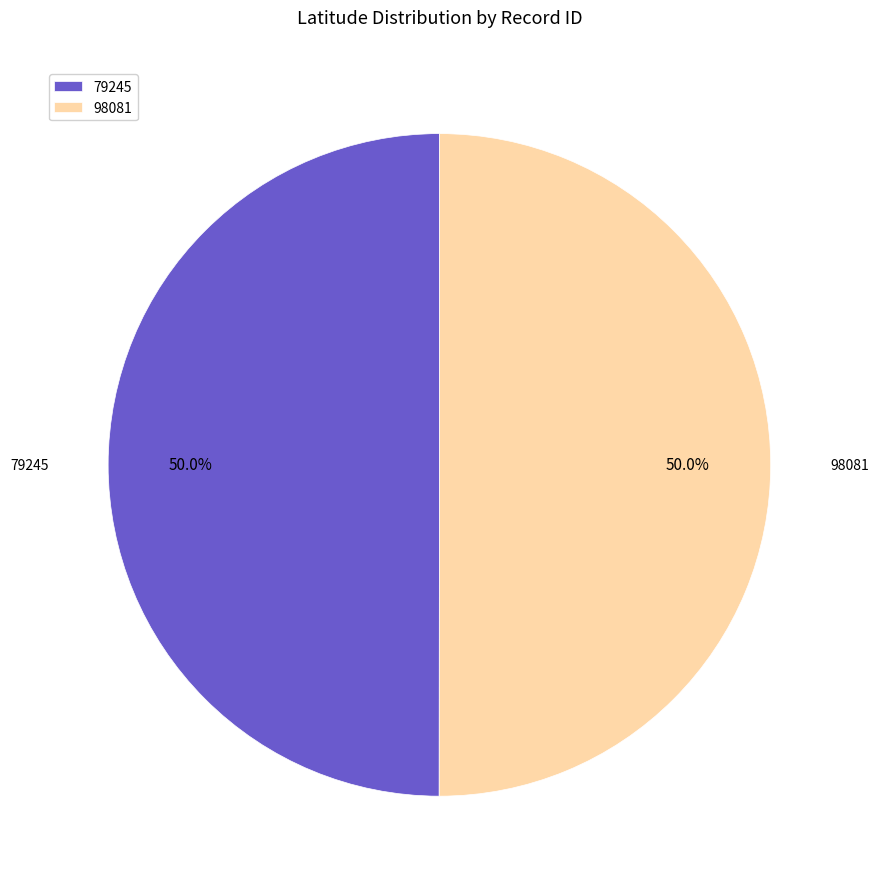

To the nearest percent, what is the average slice percentage?

50%